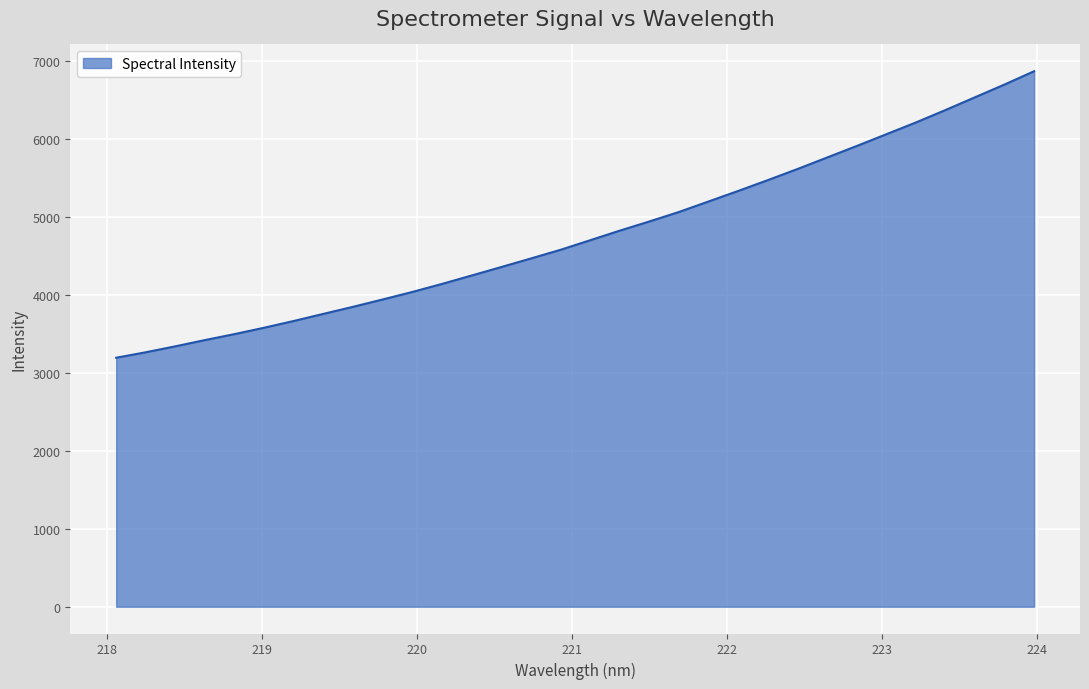

What is the smallest value displayed?

3194.4